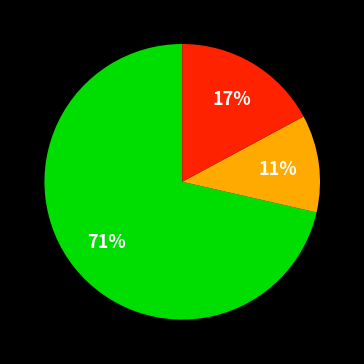

To the nearest percent, what is the average slice percentage?

33%